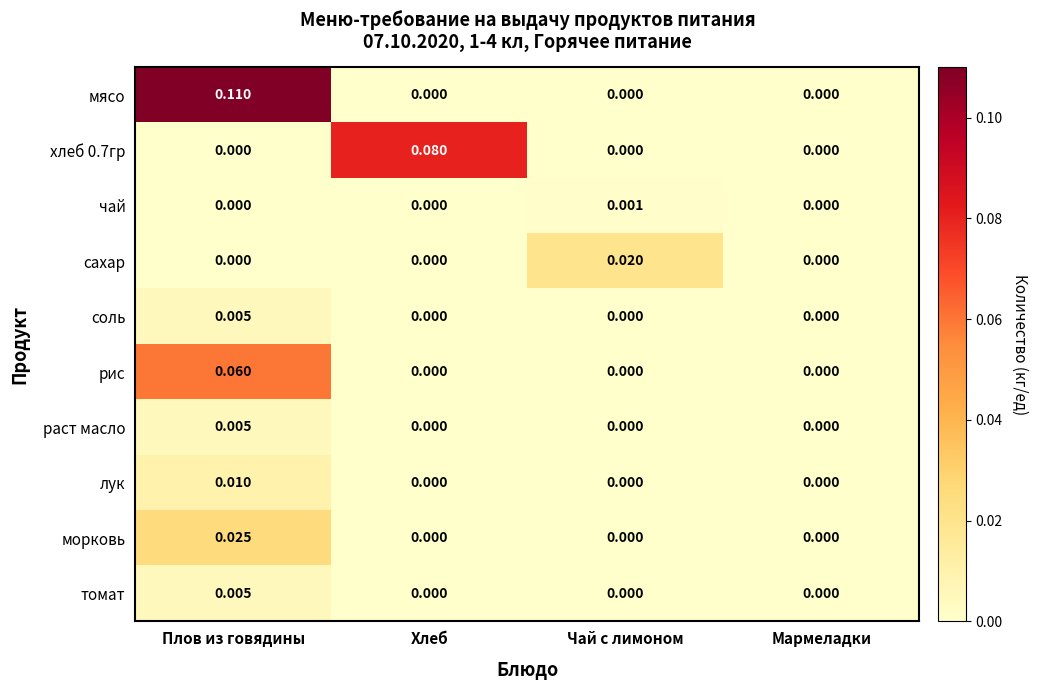

At which label does раст масло reach its peak?

Плов из говядины